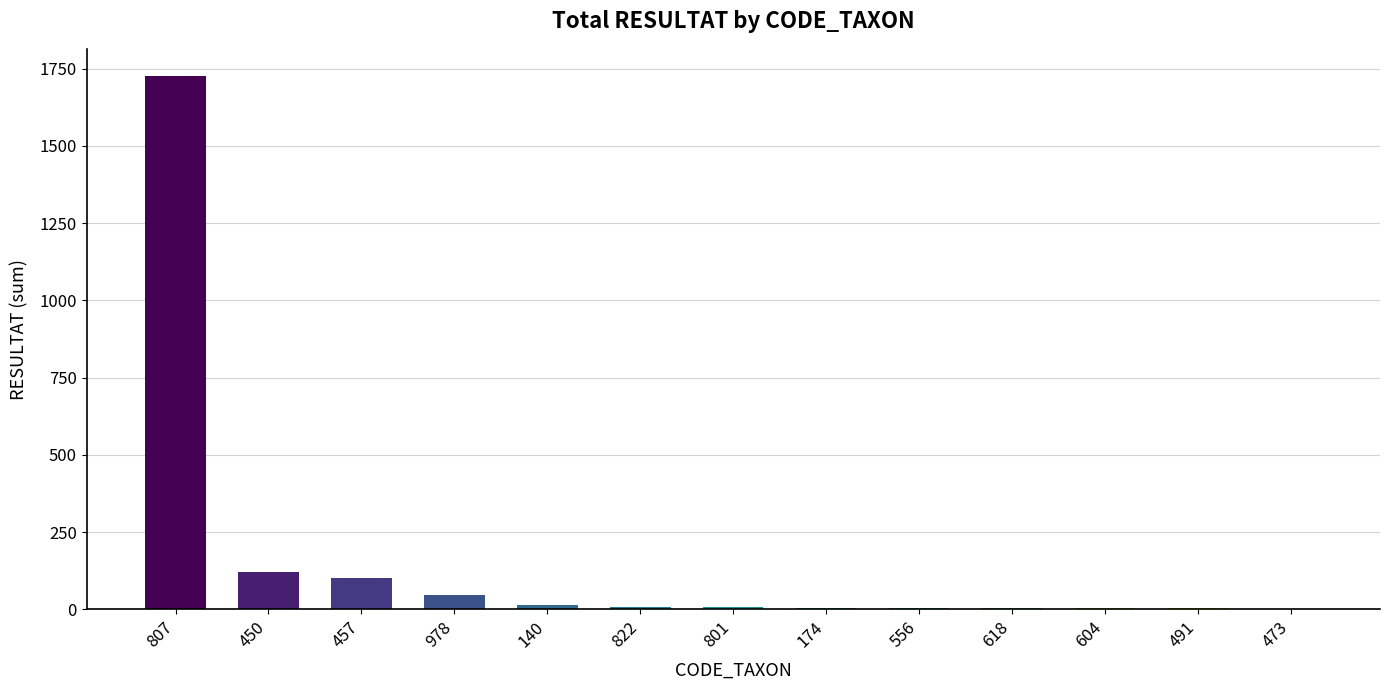

True or false: the data shows 2 at 473.

True